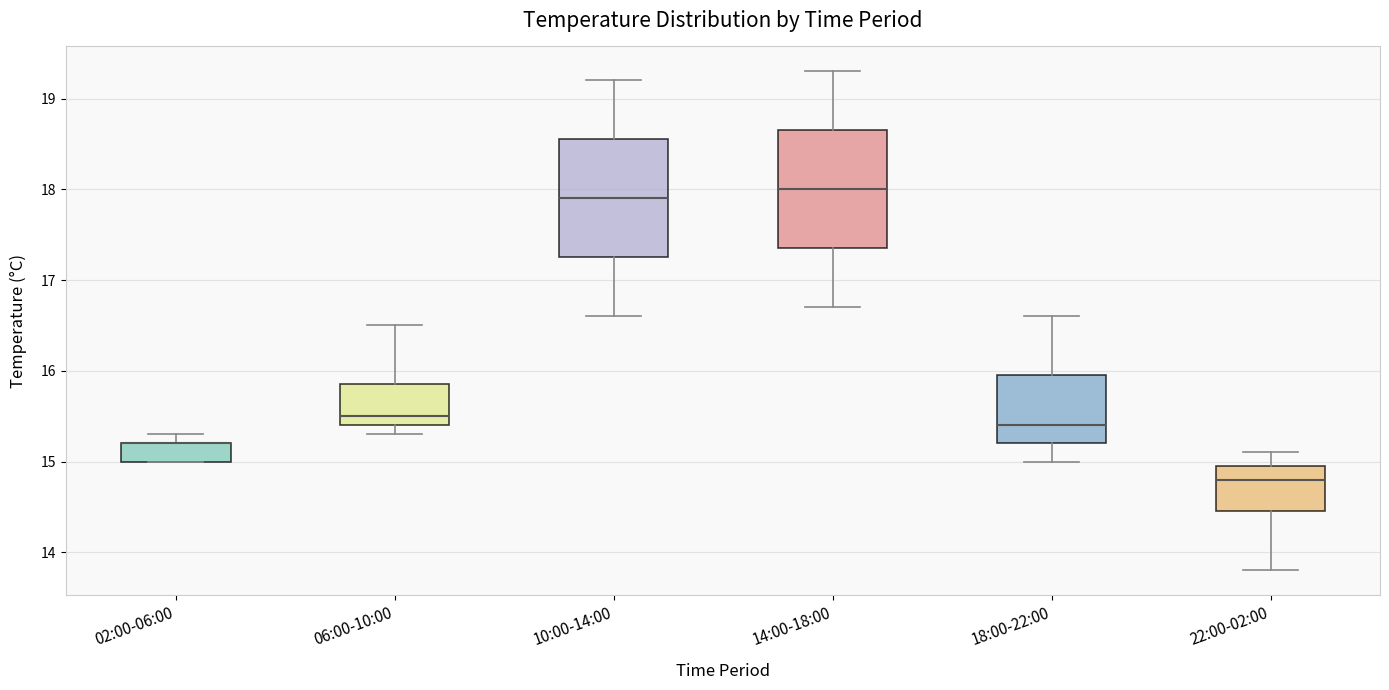

Reading left to right, transcribe this box plot: for each box, give where its median line is, the range the box spans, and where its two whiskers end, as read against the y-axis. The values are not printed on the chart, so give them approximately, as read against the axis.

02:00-06:00: median 15.2 (drawn on the box's upper edge), box 15.0 to 15.2, whiskers 15.0 to 15.3
06:00-10:00: median 15.5, box 15.4 to 15.9, whiskers 15.3 to 16.5
10:00-14:00: median 17.9, box 17.3 to 18.6, whiskers 16.6 to 19.2
14:00-18:00: median 18.0, box 17.4 to 18.7, whiskers 16.7 to 19.3
18:00-22:00: median 15.4, box 15.2 to 16.0, whiskers 15.0 to 16.6
22:00-02:00: median 14.8, box 14.5 to 15.0, whiskers 13.8 to 15.1